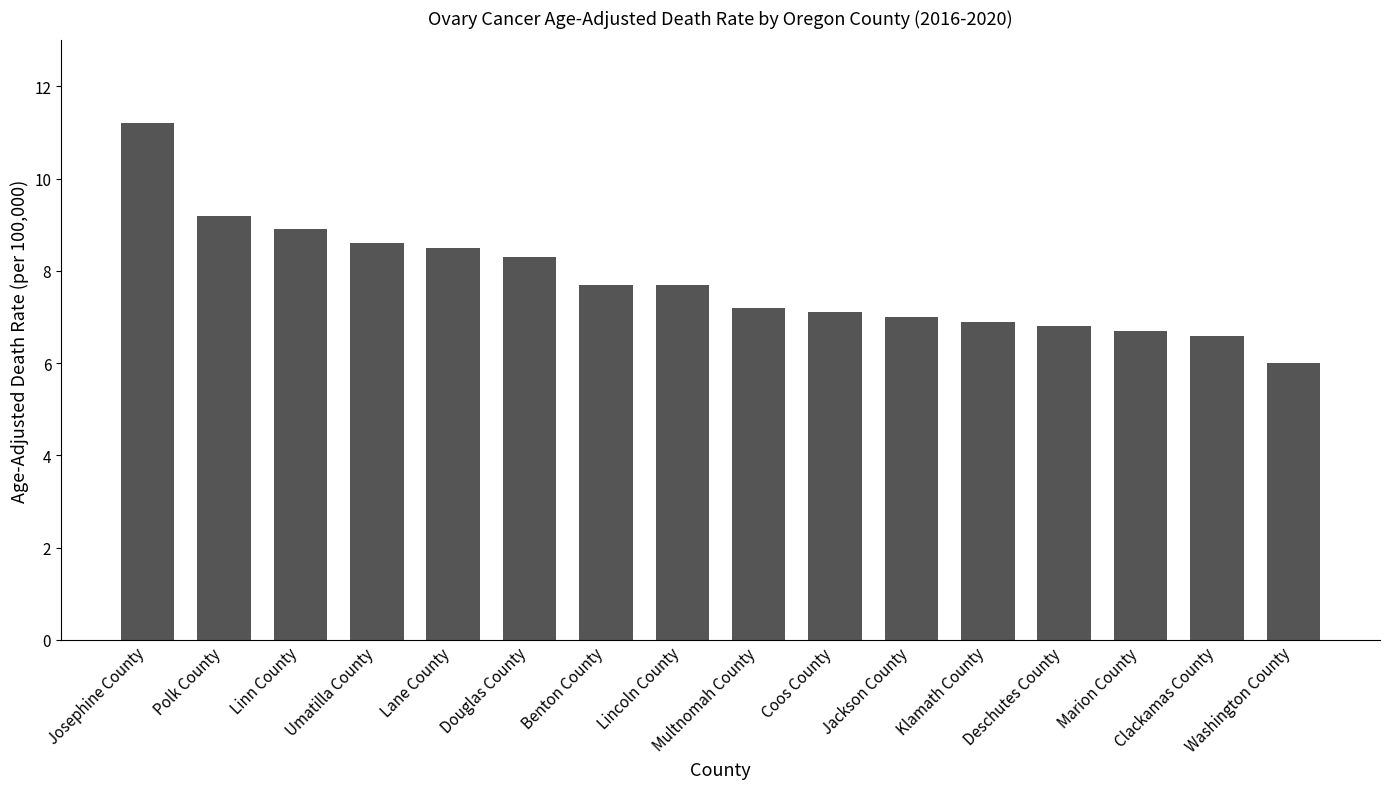

What is the label of the 12th bar from the right?

Lane County